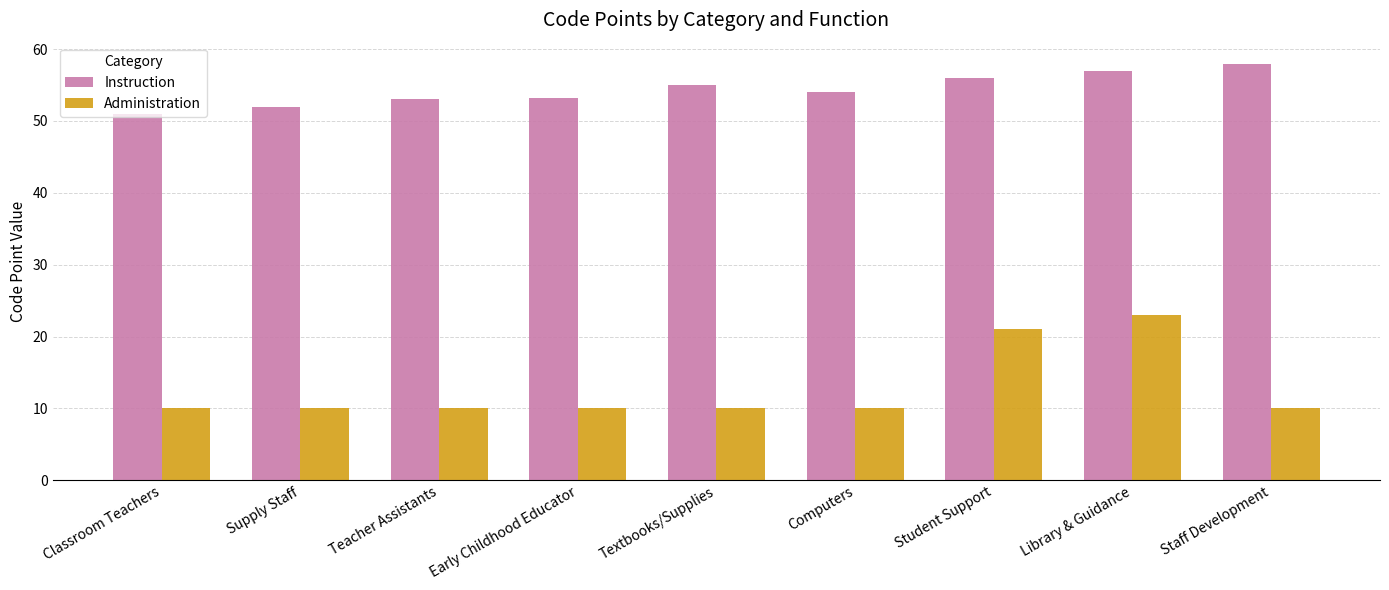

Which series has the largest total across all categories?

Instruction